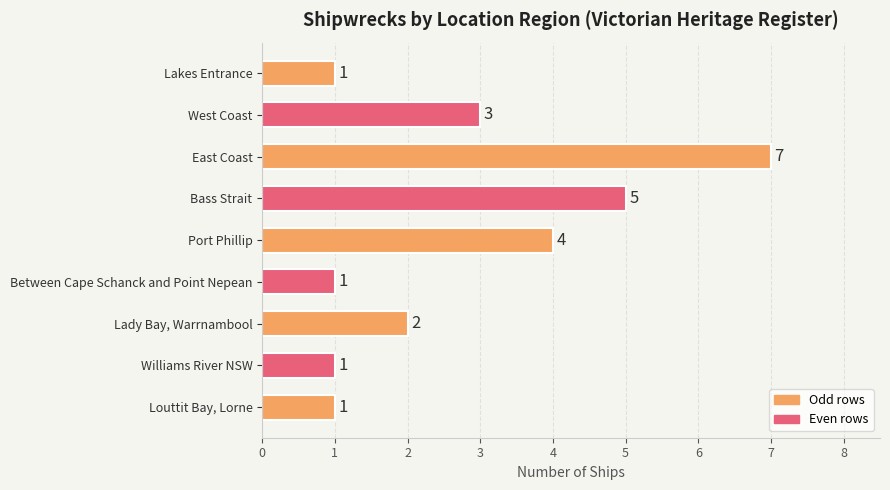

What is the change in value from Bass Strait to Port Phillip?

-1